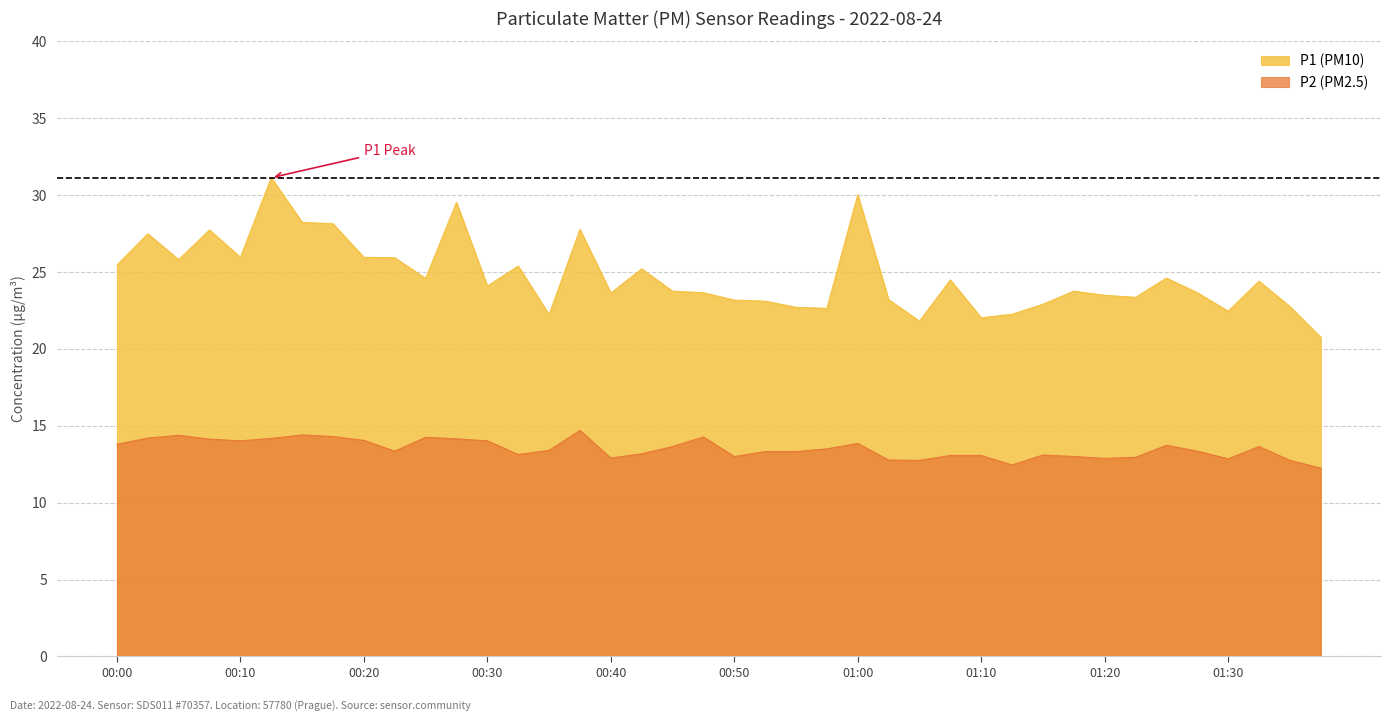

True or false: P1 and P2 cross at least once.

False